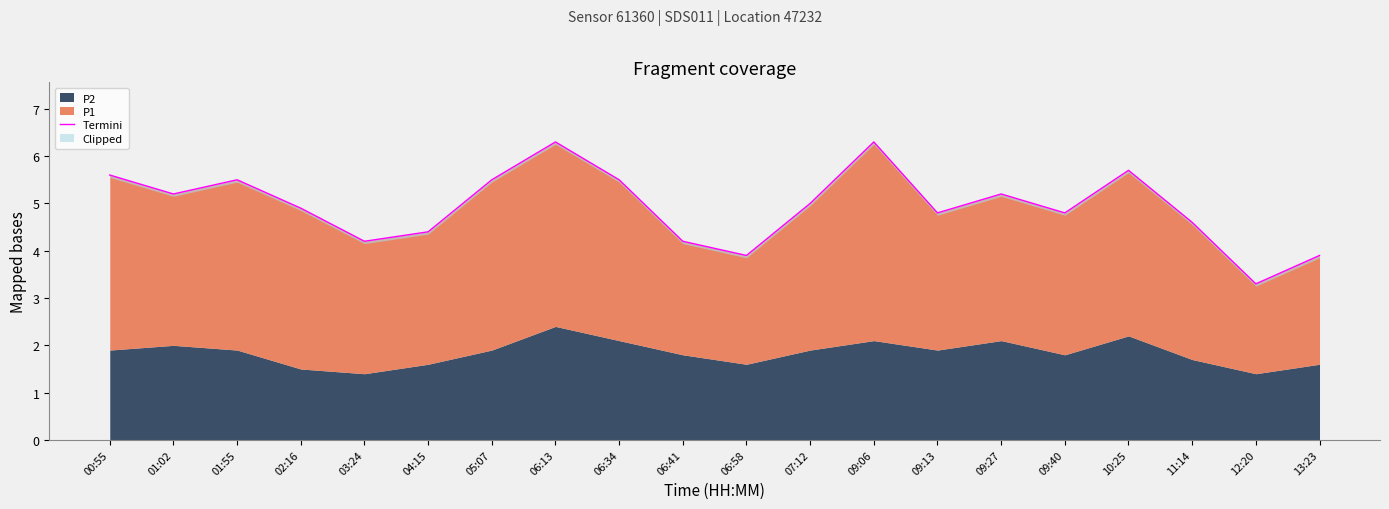

Does the chart have visible grid lines?

No